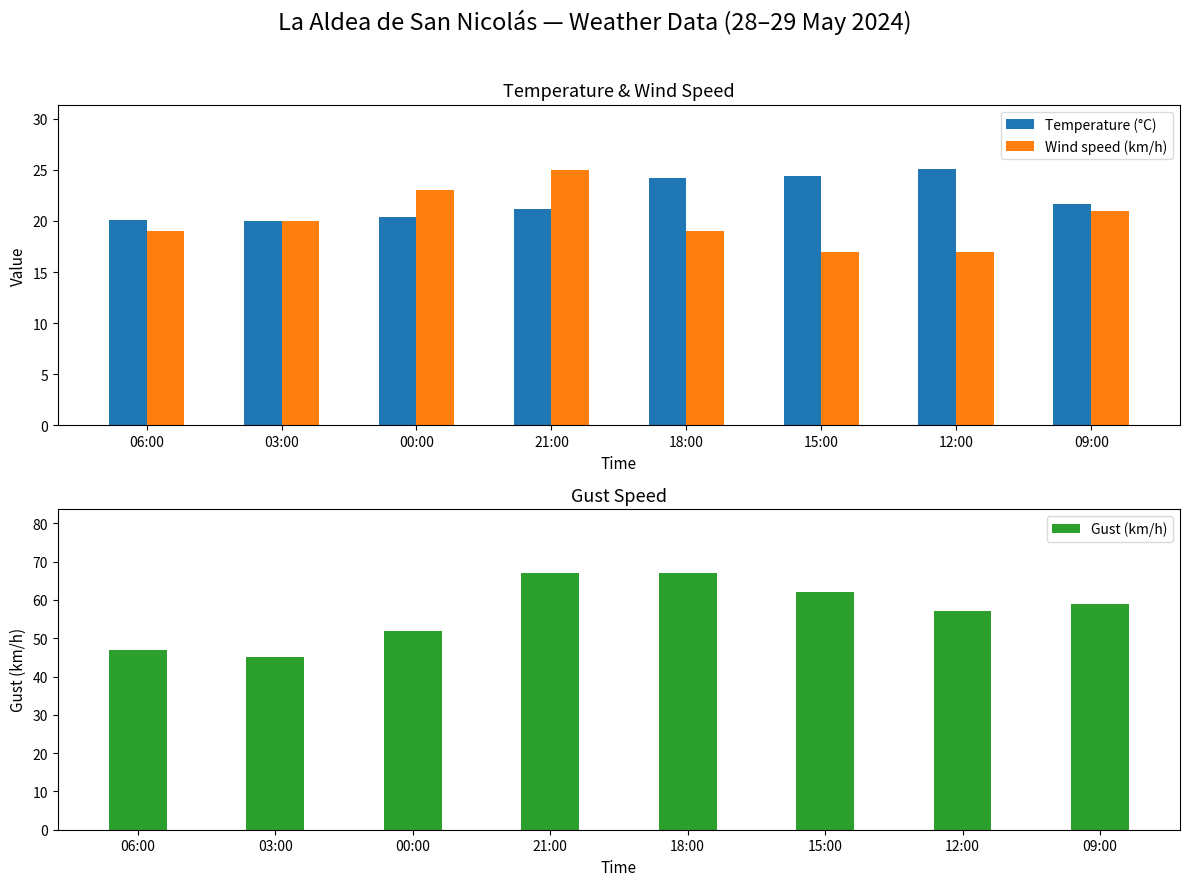

What is the greatest value displayed?

67.0